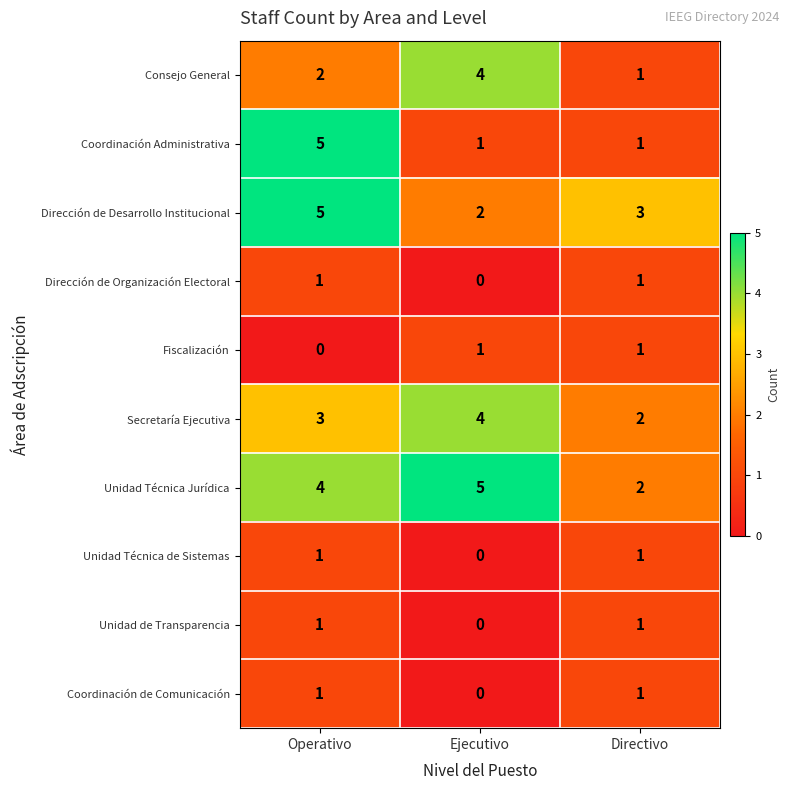

The value of Consejo General at Operativo is 1. True or false?

False